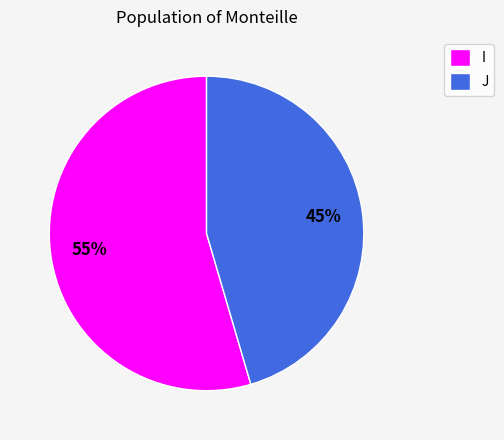

Which category has the biggest portion of the pie?

I